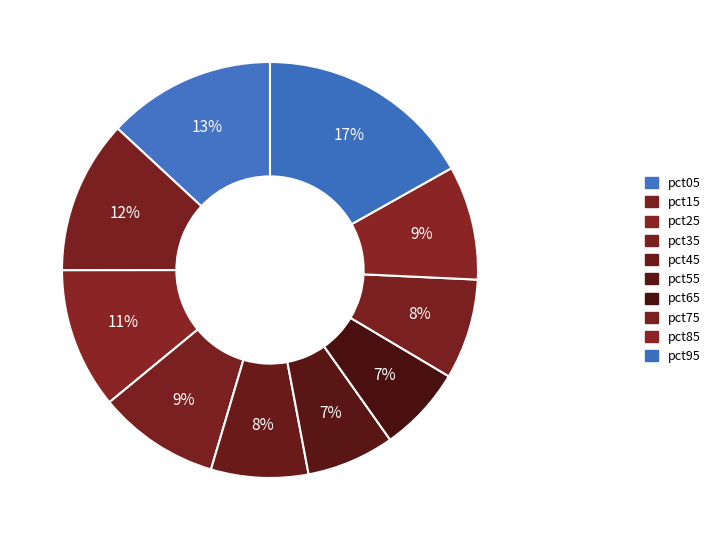

Does pct85 represent more than half of the total?

No